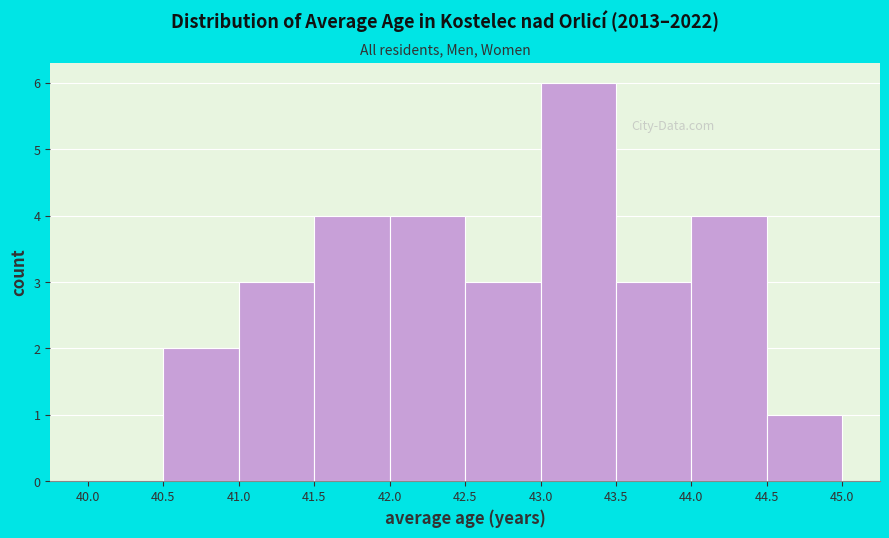

Over which range of the x-axis is the bar tallest?

43.0 to 43.5